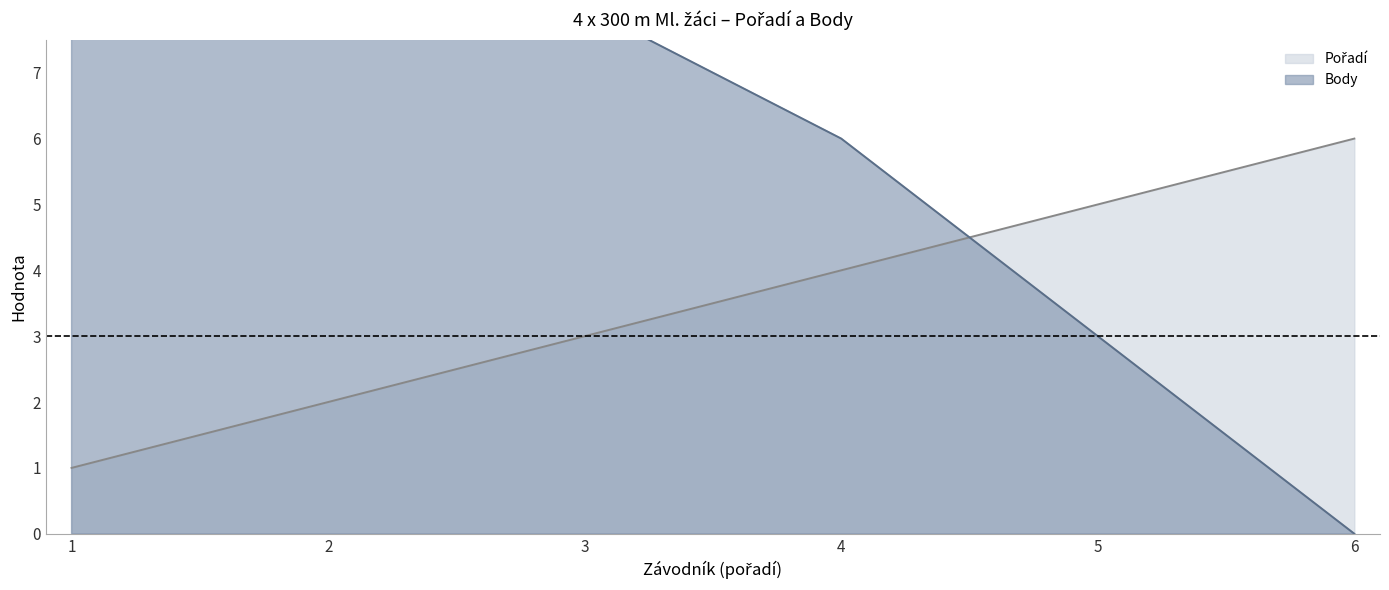

Reading left to right, list all the values displayed in this chart.

Pořadí: 1=1	2=2	3=3	4=4	5=5	6=6
Body: 1=11	2=9	3=8	4=6	5=3	6=0